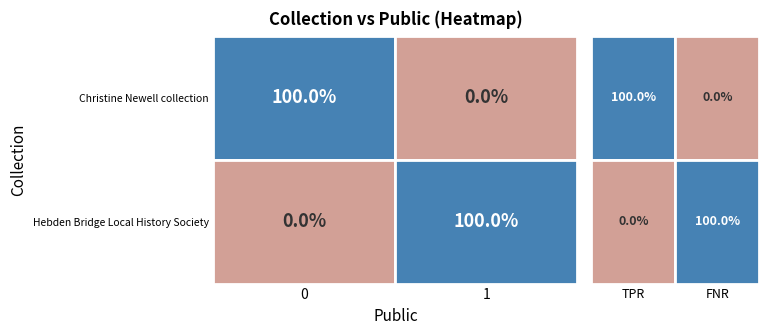

How many data points in row_0 are less than 1?

1